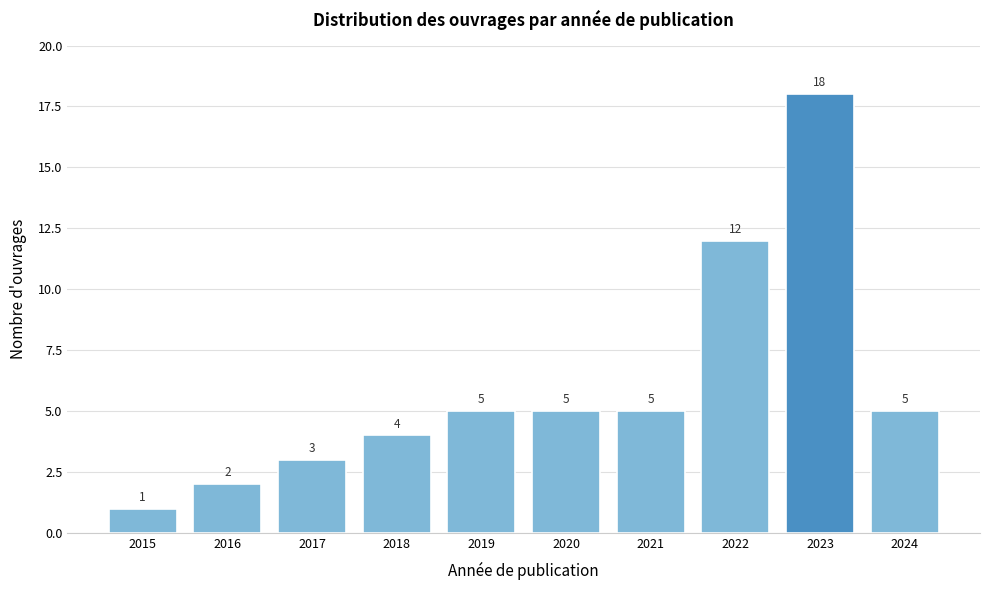

Reading left to right, transcribe all the data shown in this chart.

2015=1	2016=2	2017=3	2018=4	2019=5	2020=5	2021=5	2022=12	2023=18	2024=5